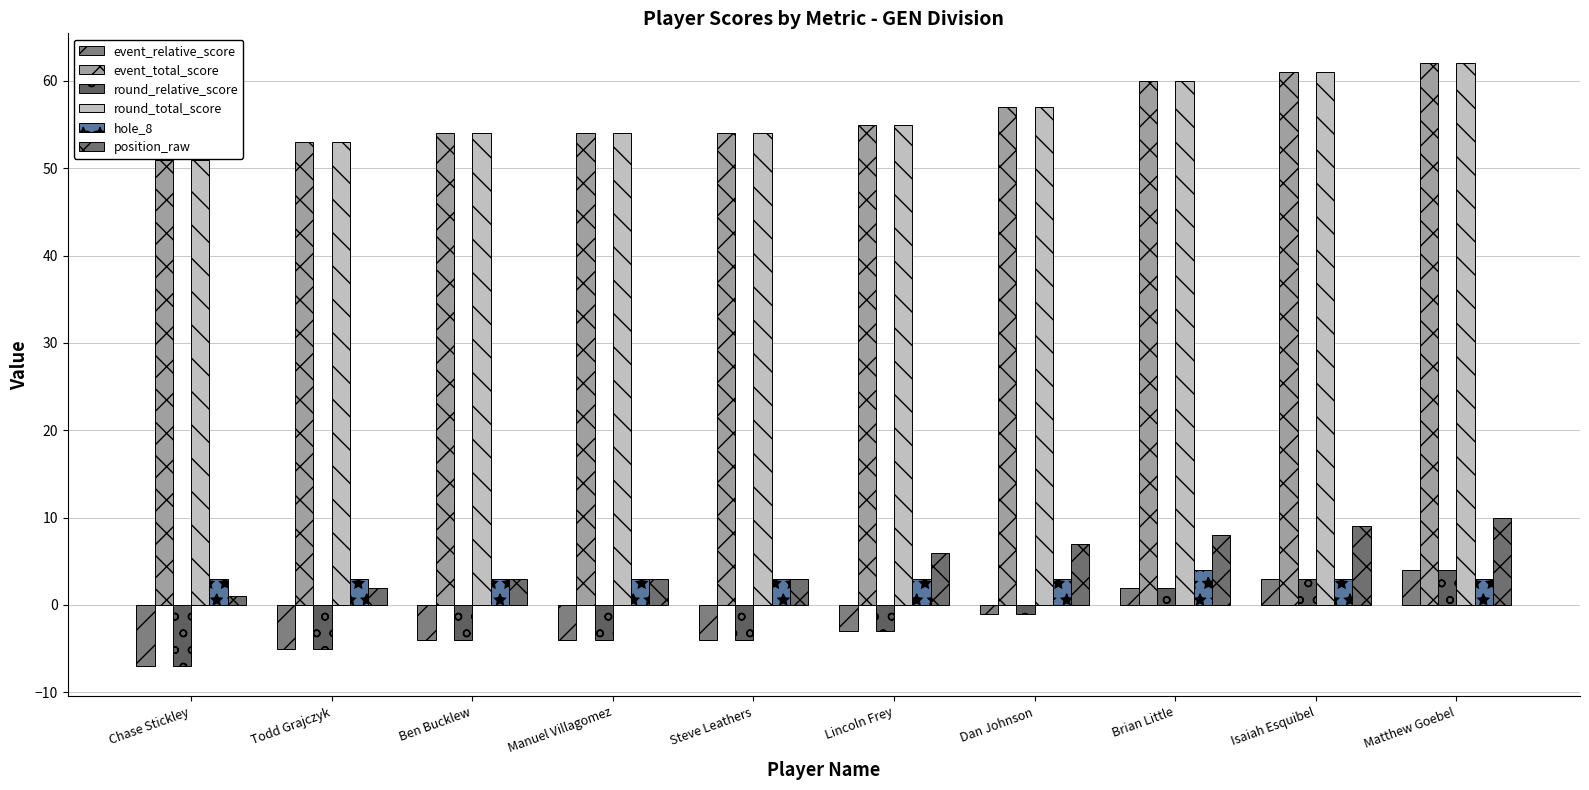

Reading left to right, what are all the values shown in this chart?

event_relative_score: -7	-5	-4	-4	-4	-3	-1	2	3	4
event_total_score: 51	53	54	54	54	55	57	60	61	62
round_relative_score: -7	-5	-4	-4	-4	-3	-1	2	3	4
round_total_score: 51	53	54	54	54	55	57	60	61	62
hole_8: 3	3	3	3	3	3	3	4	3	3
position_raw: 1	2	3	3	3	6	7	8	9	10